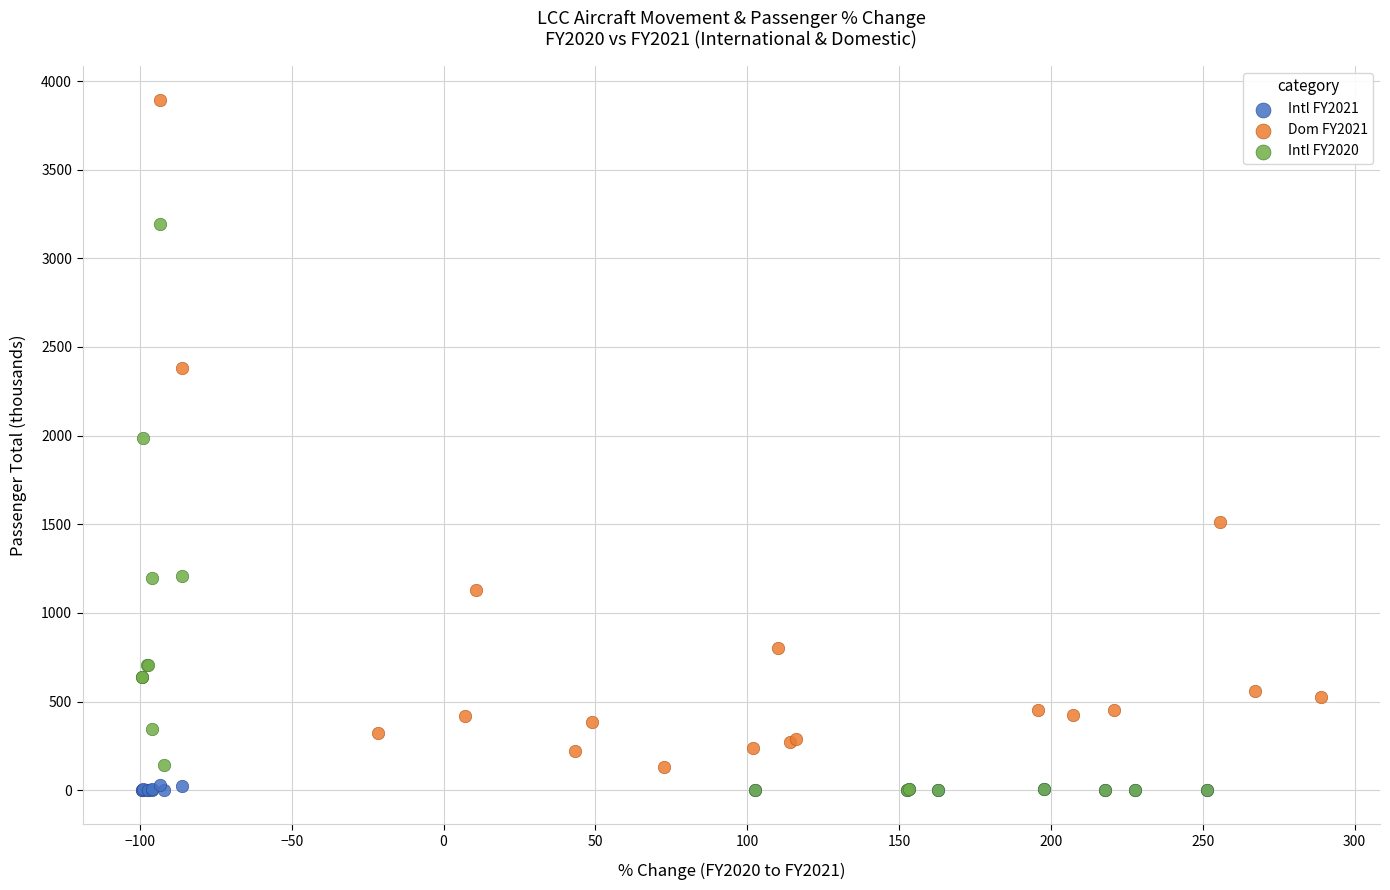

Which series contains the highest Y value?

Dom FY2021